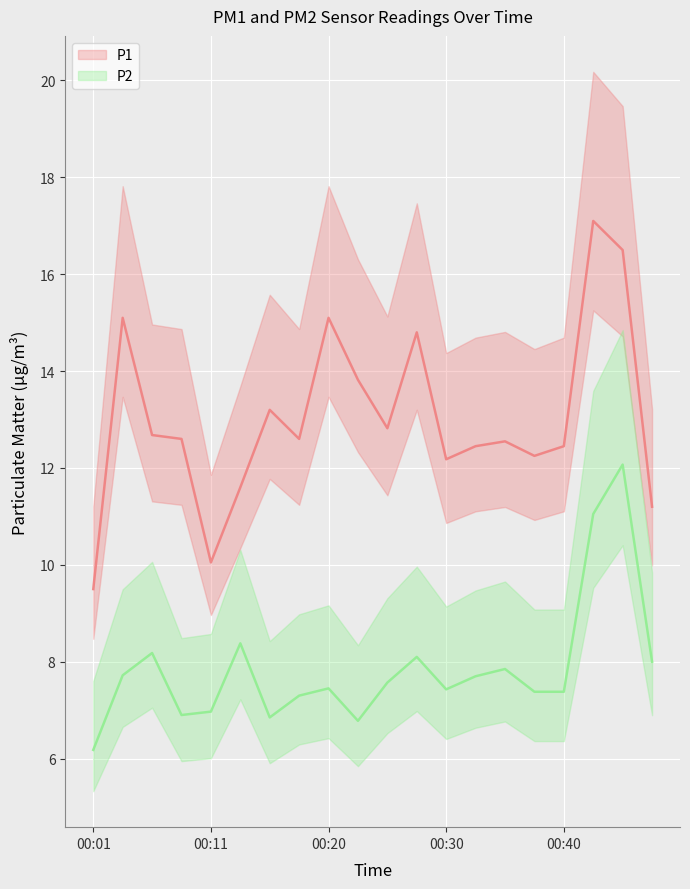

Count the number of data series in this chart.

2